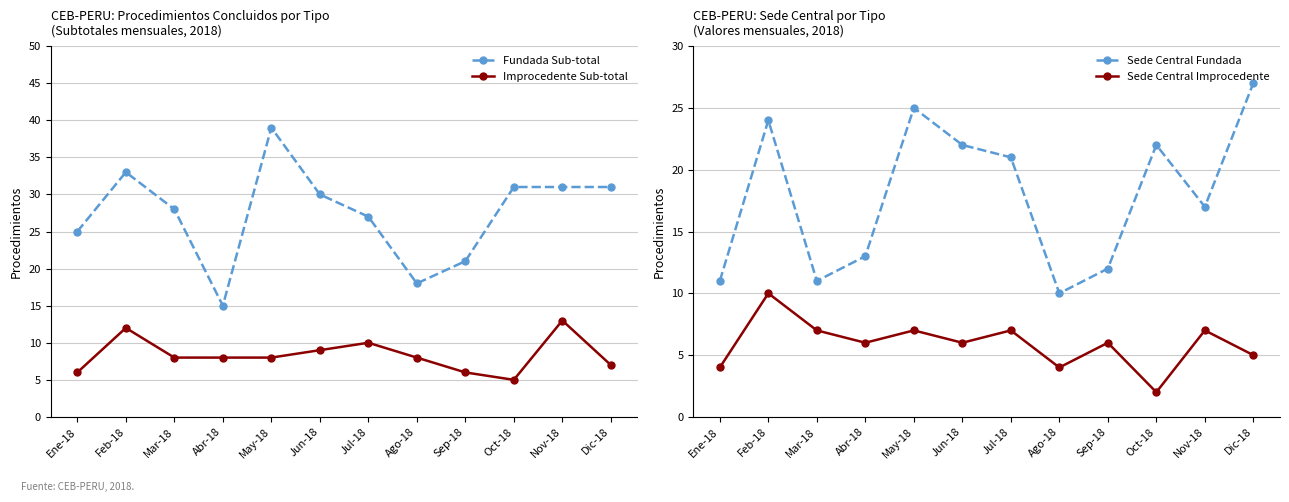

What is the difference between the highest and lowest values at Dic-18?

26